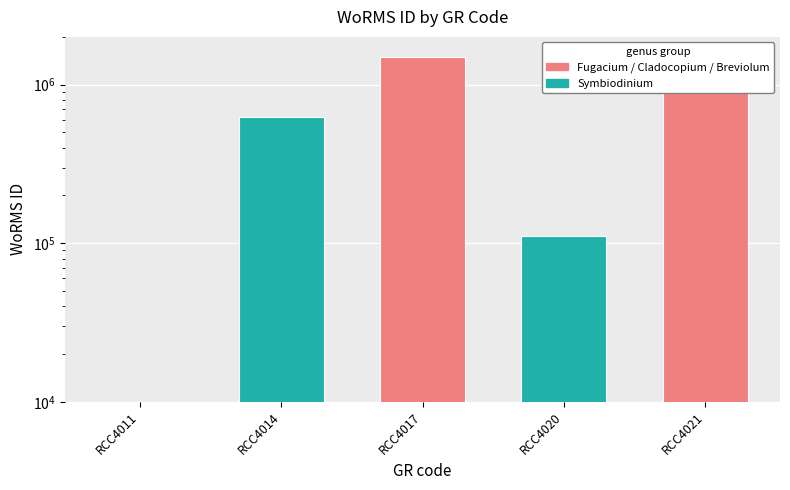

What is the difference between the values at RCC4011 and RCC4014?

623650